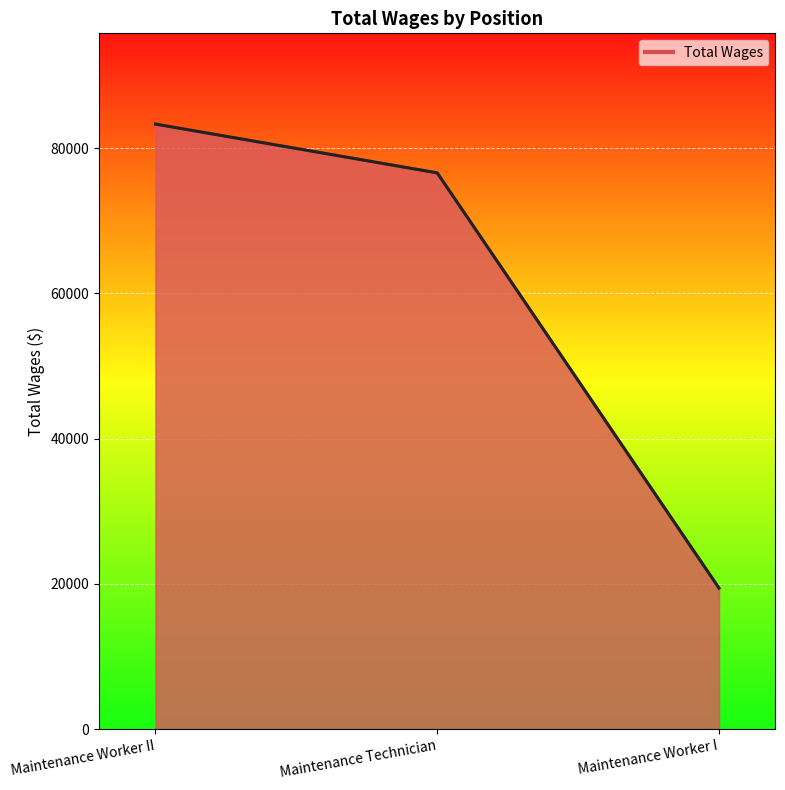

What is the difference between the maximum and minimum values?

63918